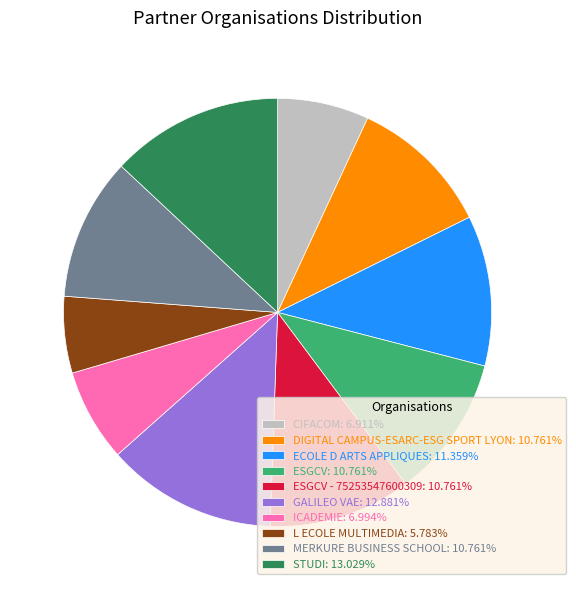

Approximately how many times larger is the value at CIFACOM: 6.911% compared to DIGITAL CAMPUS-ESARC-ESG SPORT LYON: 10.761%?

0.6